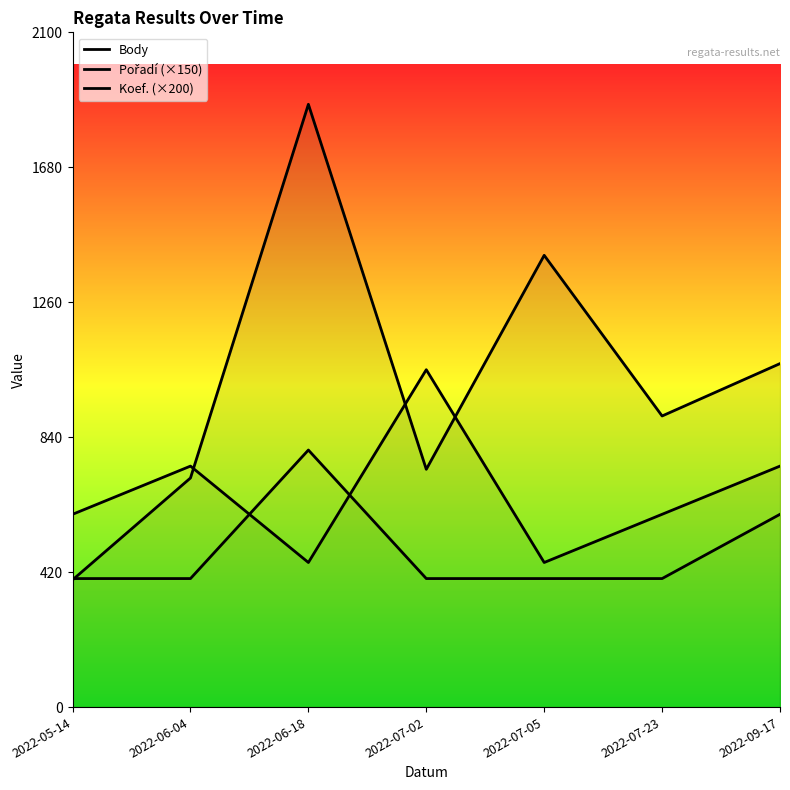

At which category does Body reach its first local peak?

2022-06-18